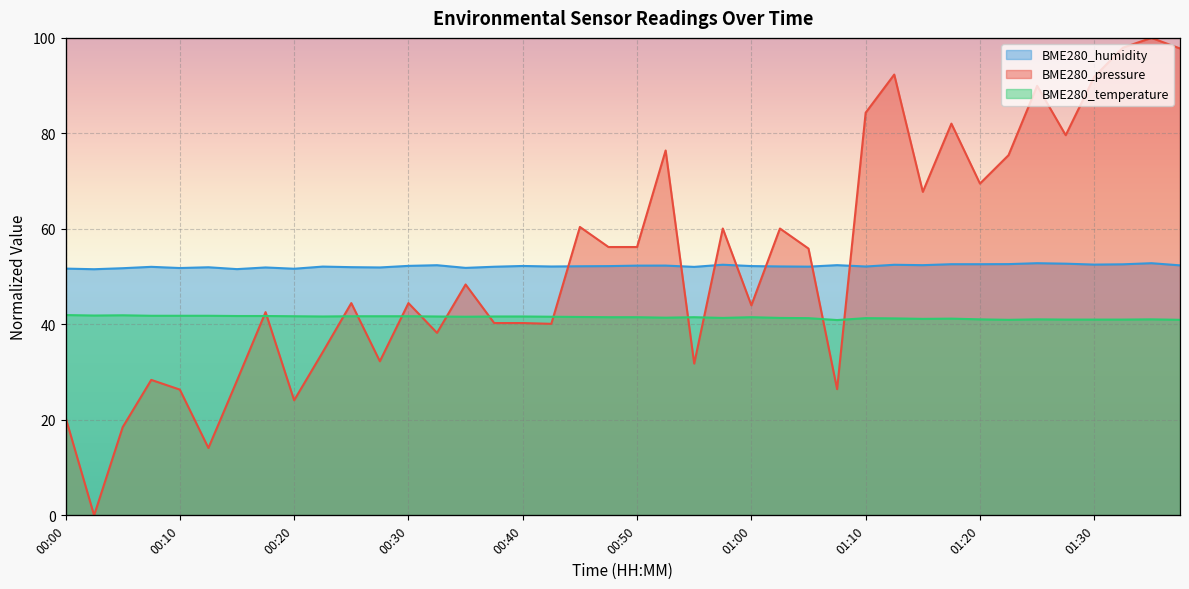

True or false: BME280_temperature has more than 0 interior local peaks.

True